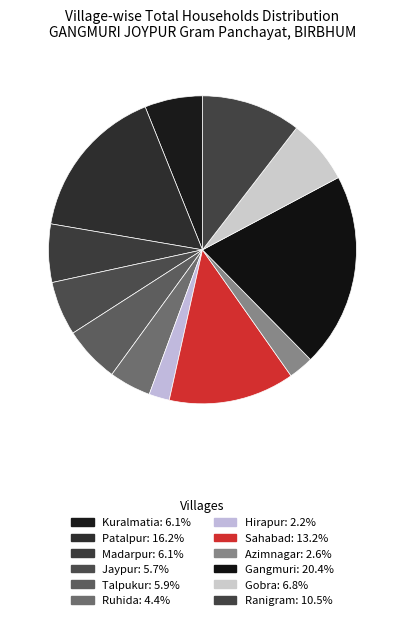

What is the change in value from Gobra to Ranigram?

+86